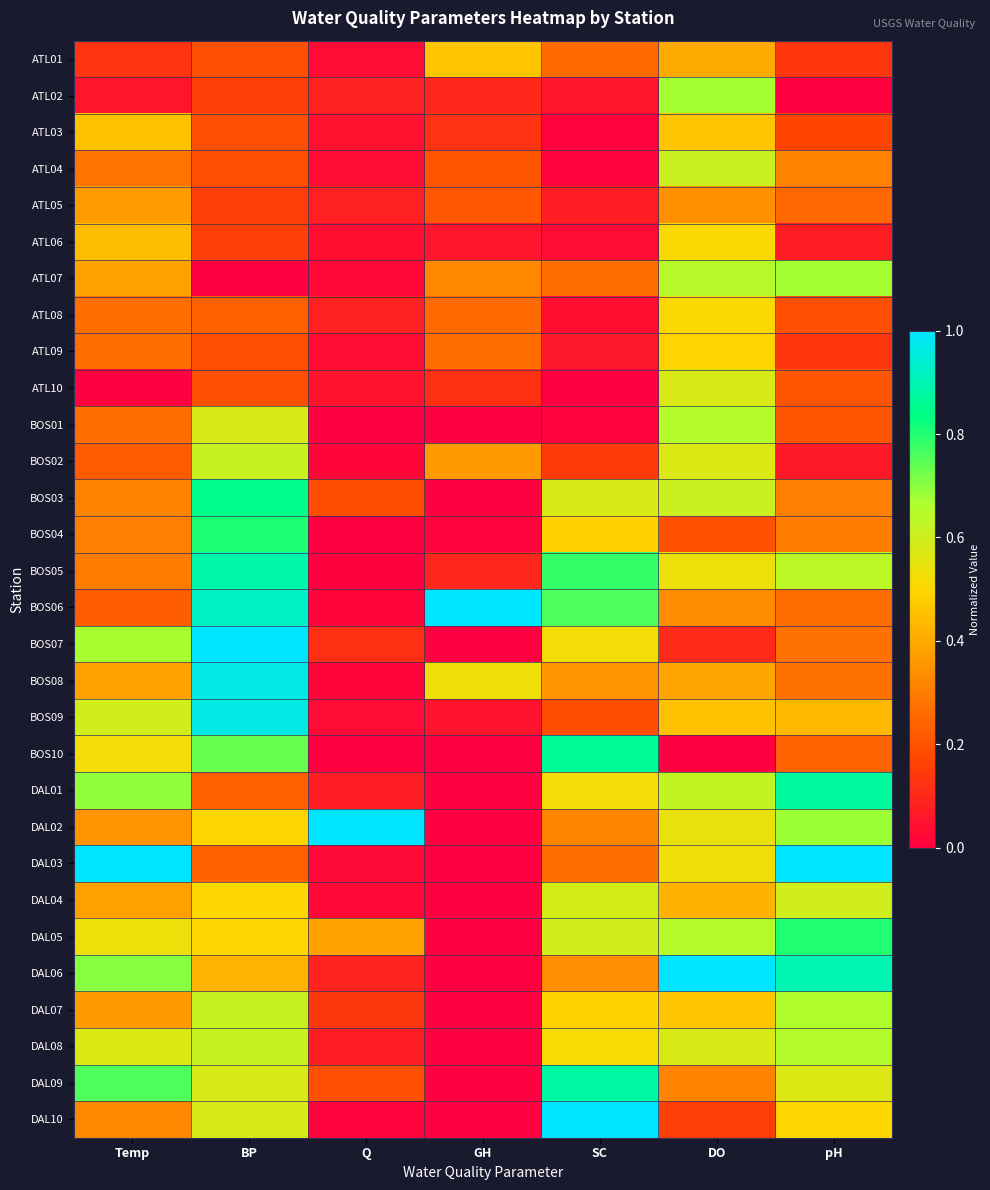

Between pH and SC, which is larger?

SC